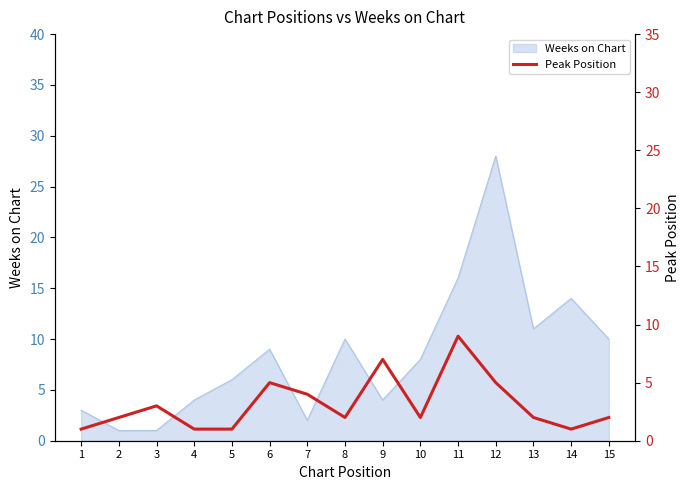

Which category has the highest value in the Weeks on Chart series?

12